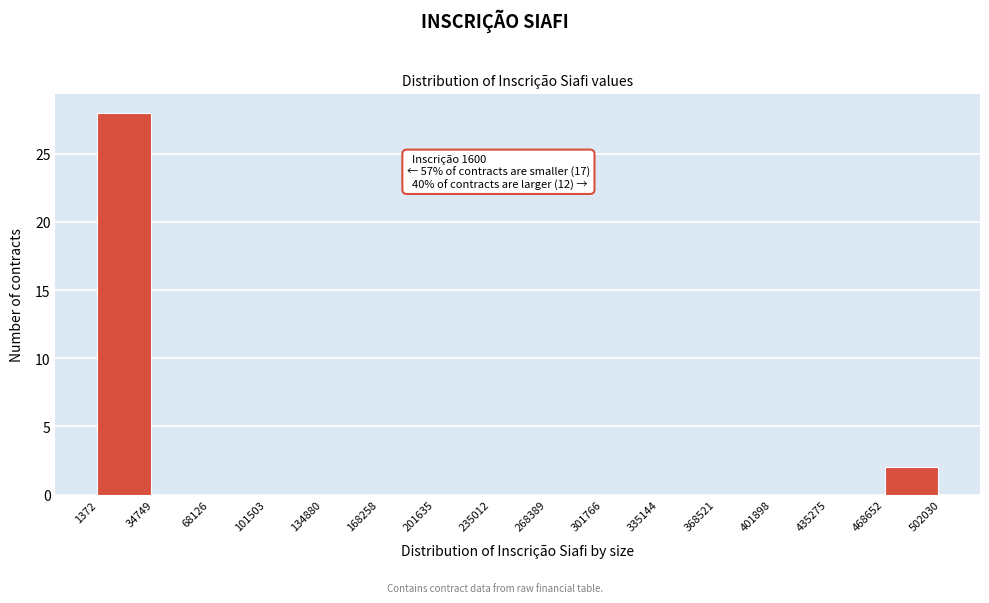

Which range on the x-axis has the tallest bar?

1372 to 34749